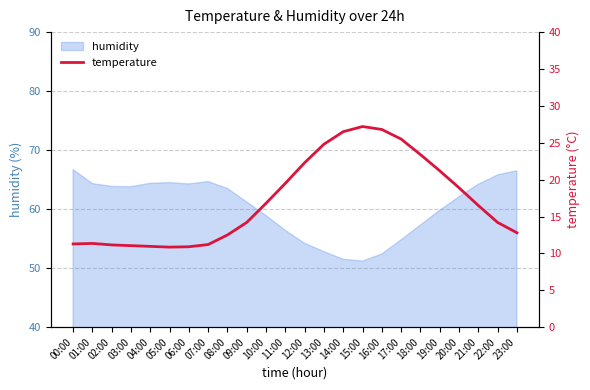

What is the minimum value for humidity?

51.2